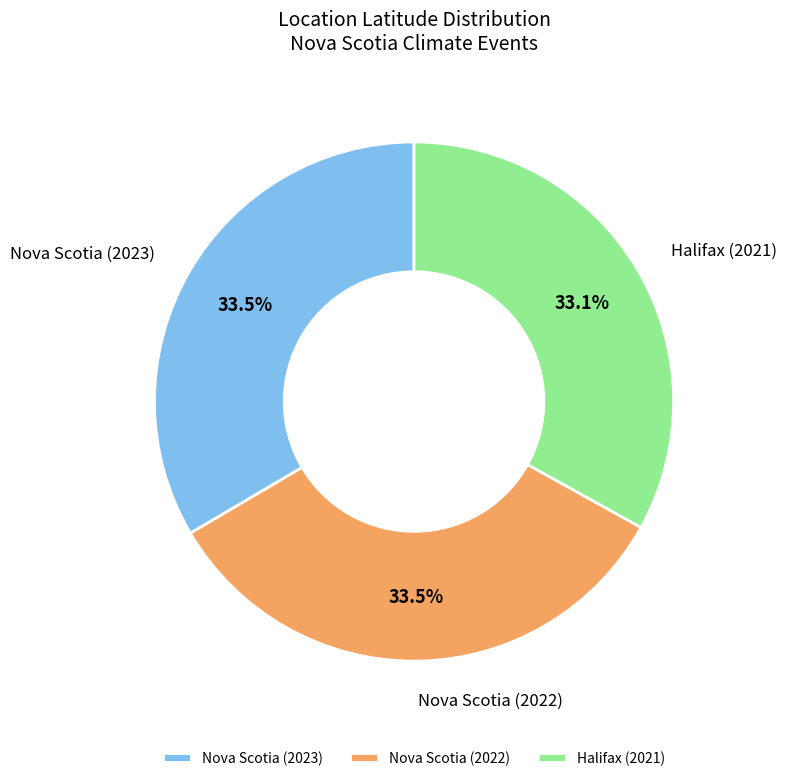

What is the ratio of the value at Nova Scotia (2023) to the value at Halifax (2021)?

1.0